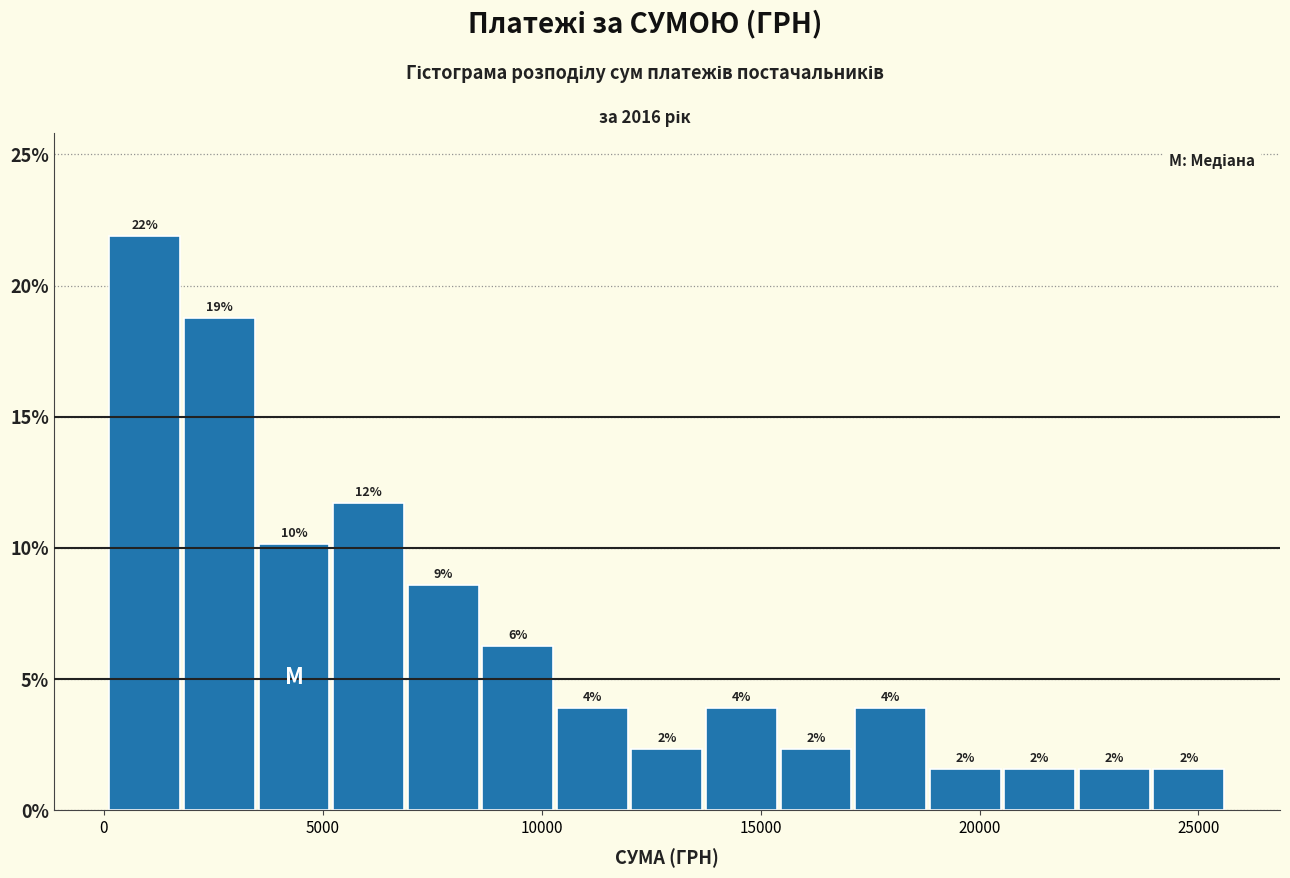

Read against the x-axis, roughly where is the centre of the tallest bar?

1000